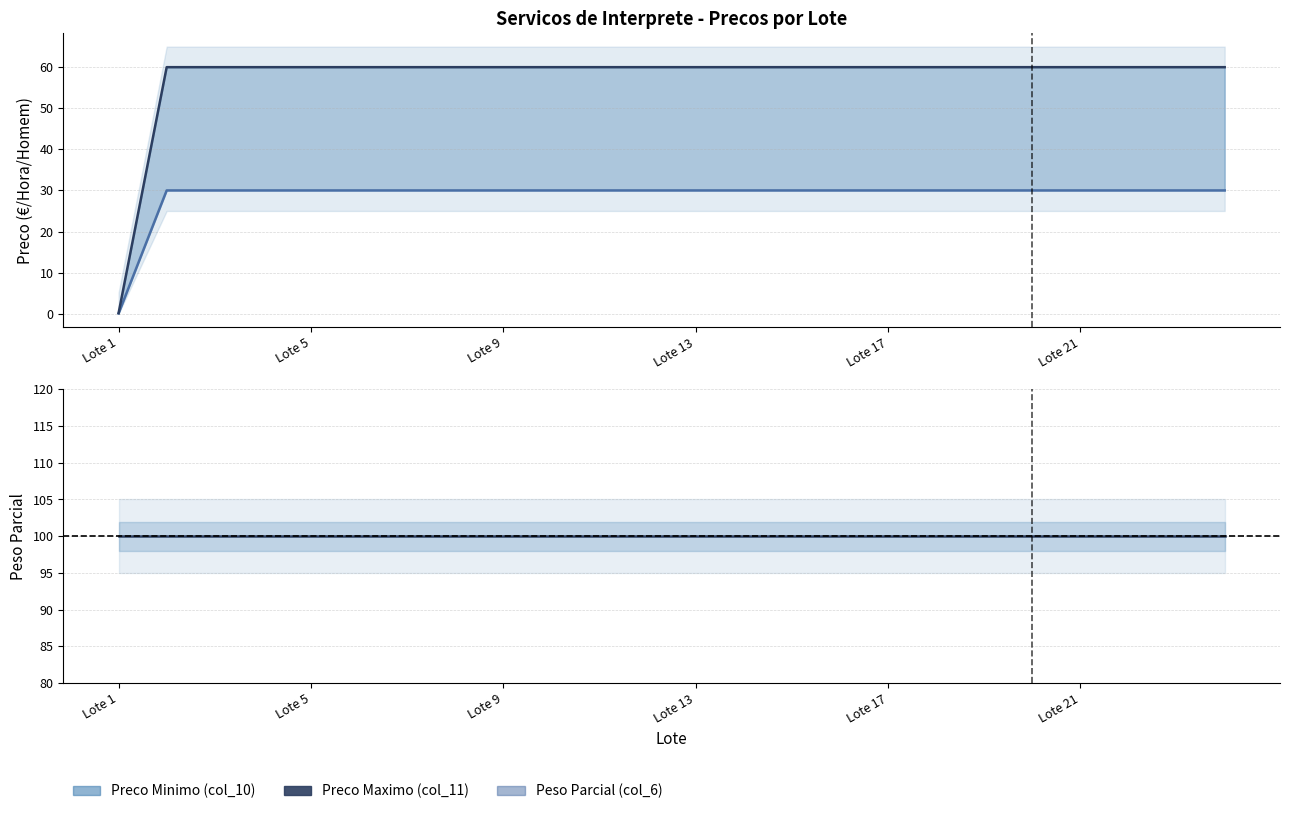

What is the approximate value of Preco Maximo (col_11) at 21?

60.0